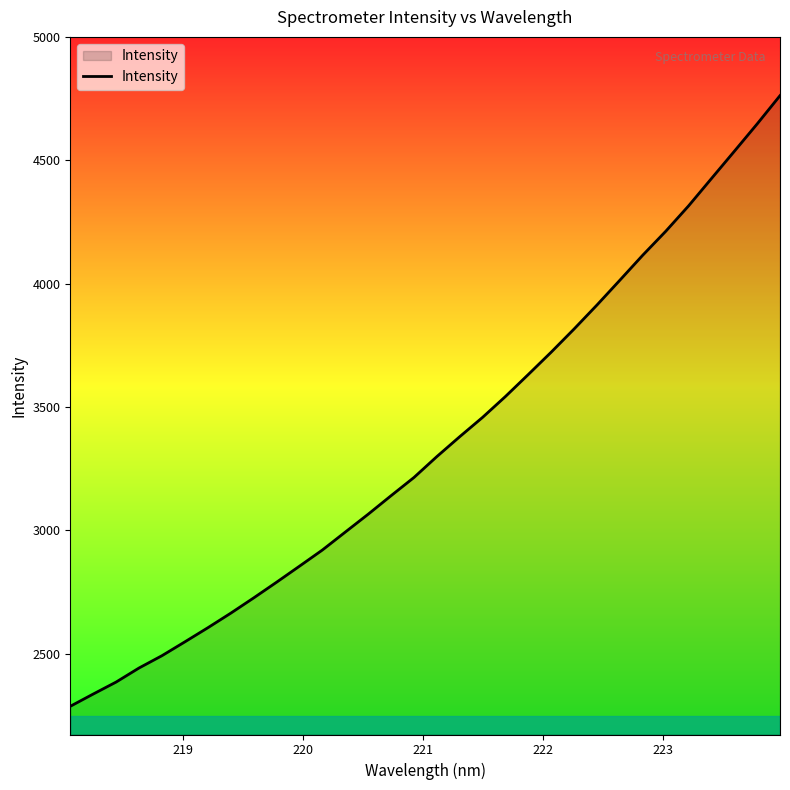

What is the minimum value shown in the chart?

2287.2